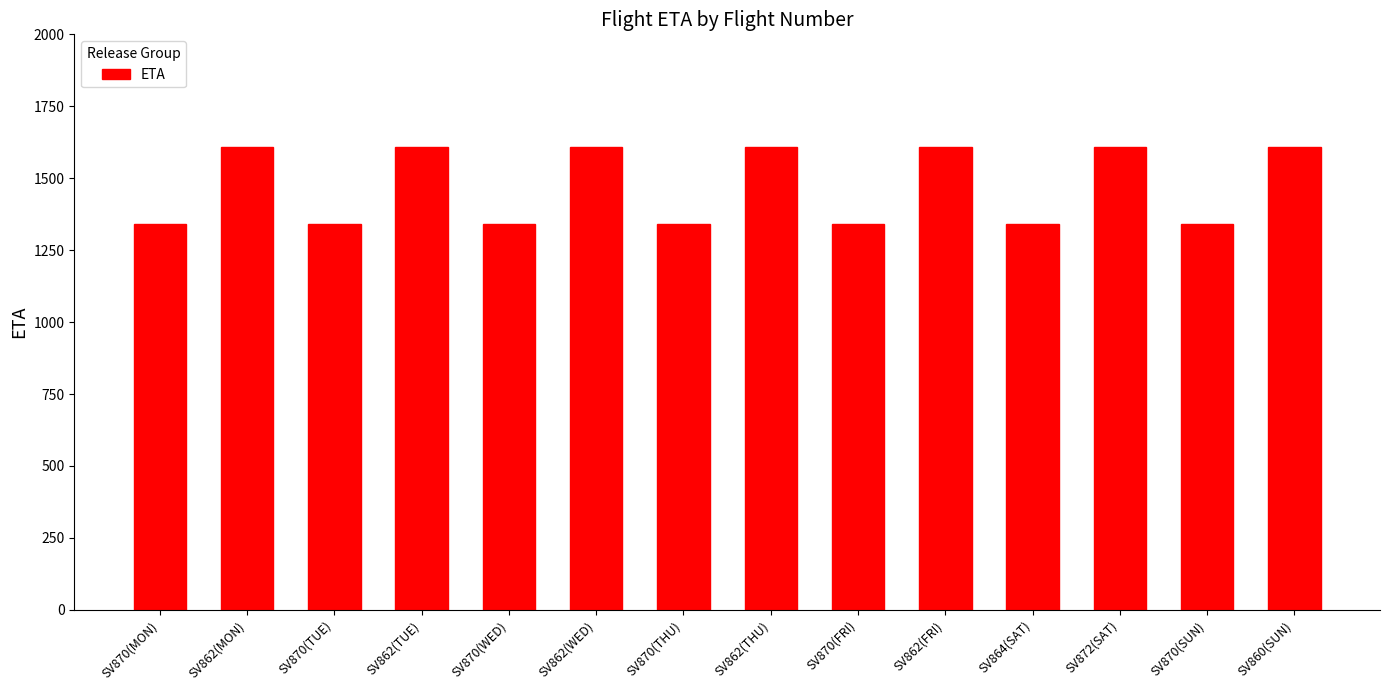

What is the value of the 2nd bar from the left?

1610